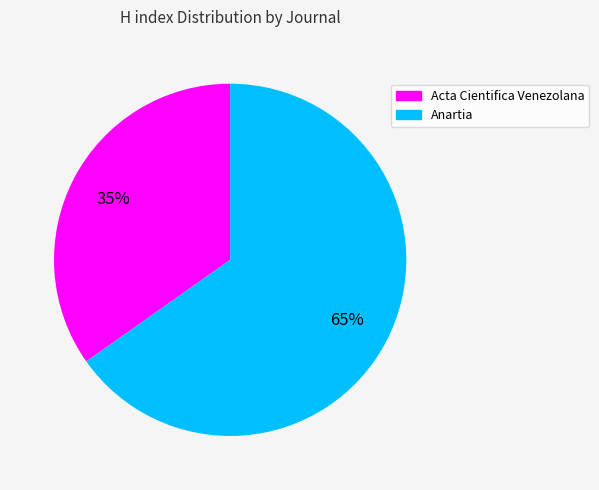

Is there a majority slice in this chart?

Yes